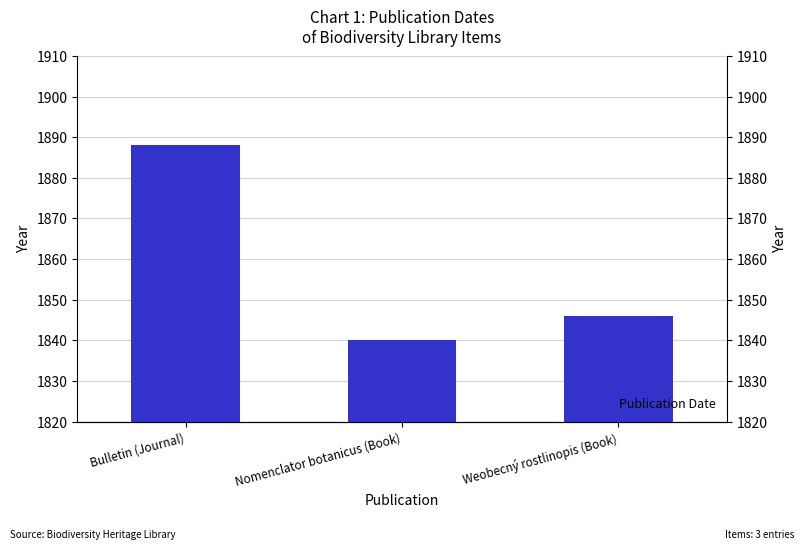

At which category does the chart reach its minimum across all series?

Nomenclator botanicus (Book)